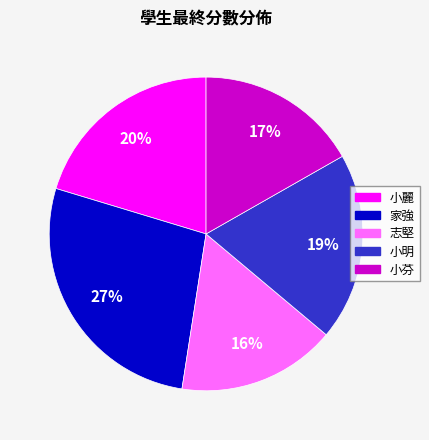

The 小芬 slice represents 11% of the pie. True or false?

False